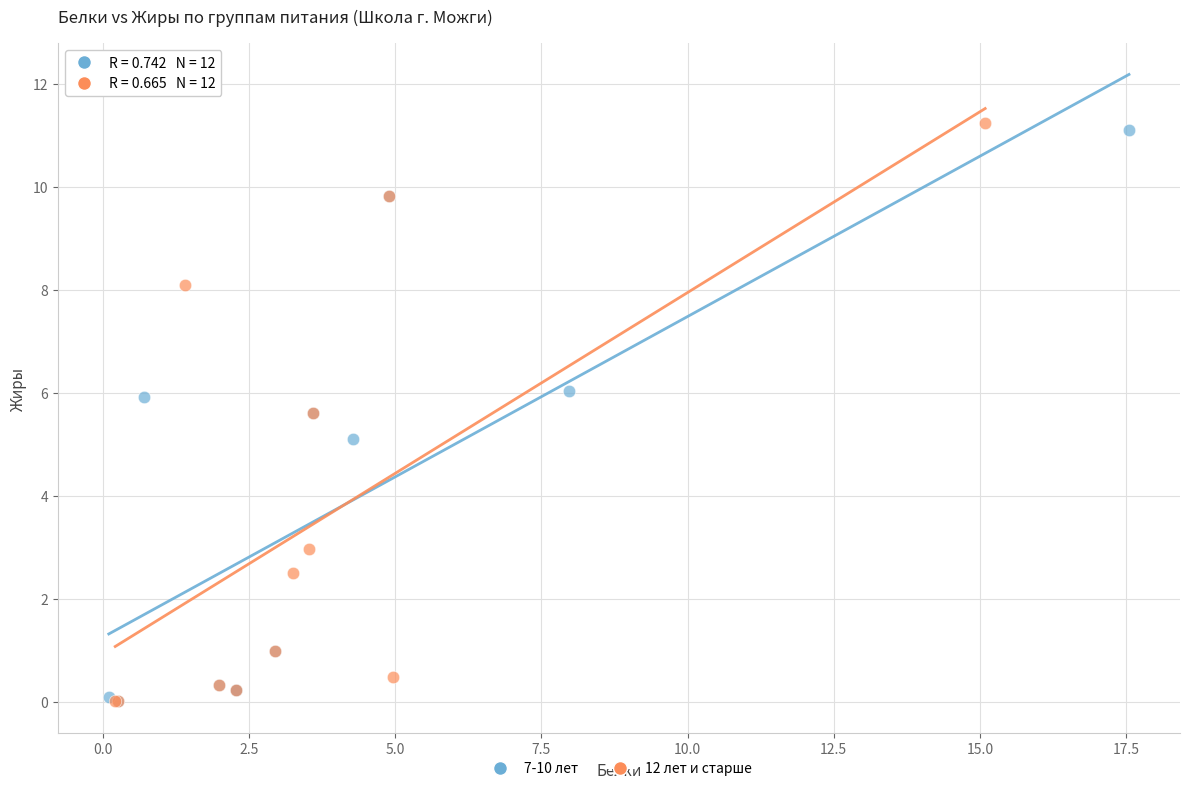

Which series reaches the maximum Y coordinate?

12 лет и старше